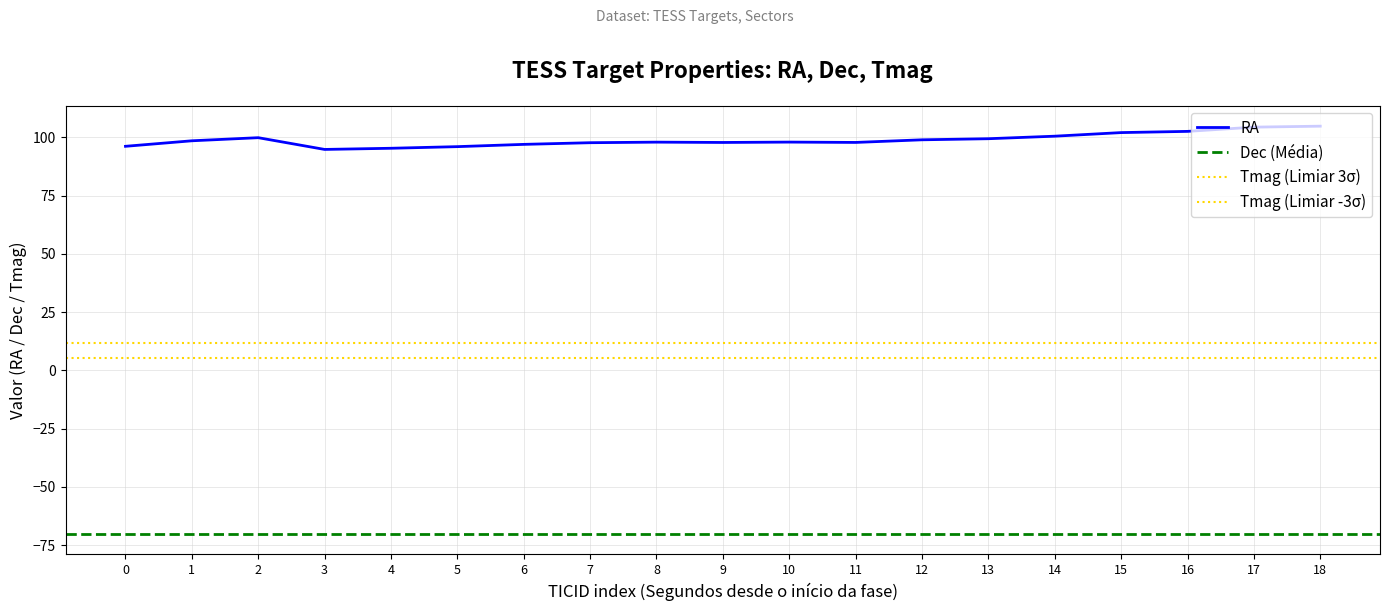

What is the maximum value for RA?

104.8